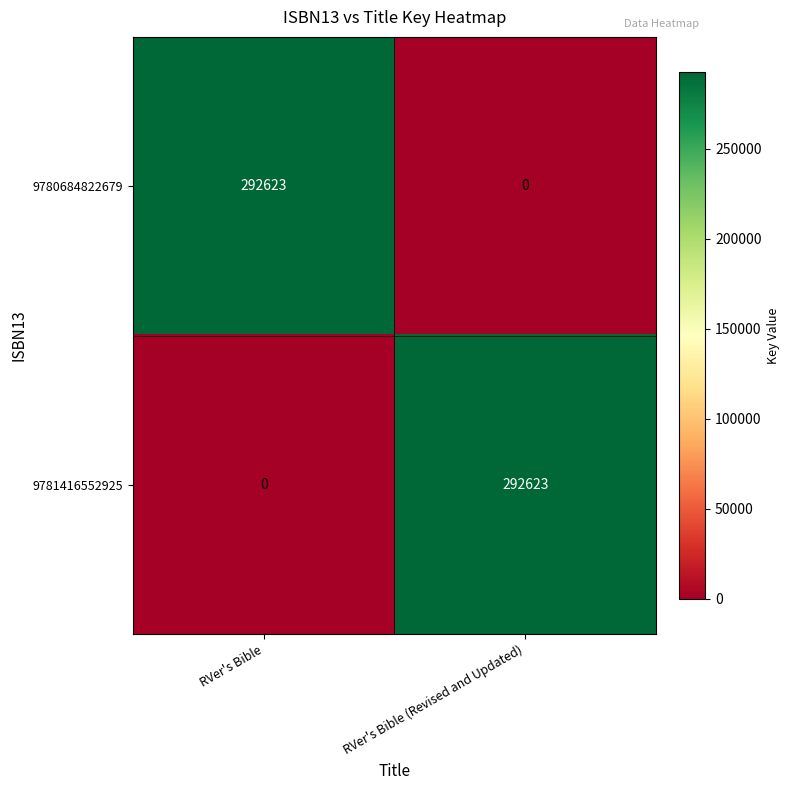

What is the sum of all 9781416552925 values?

292623